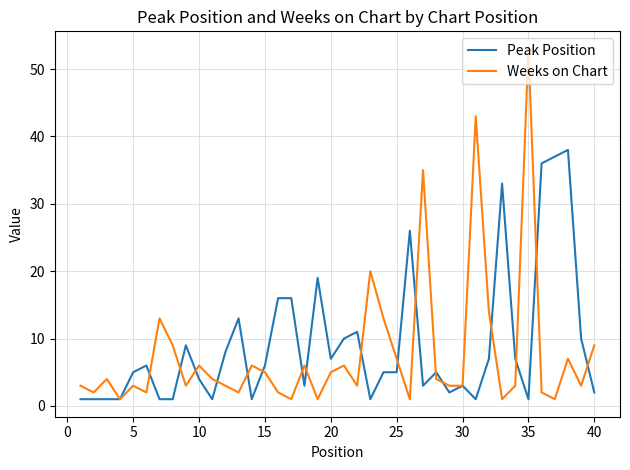

List the series in order of their overall mean, highest first.

Peak Position, Weeks on Chart